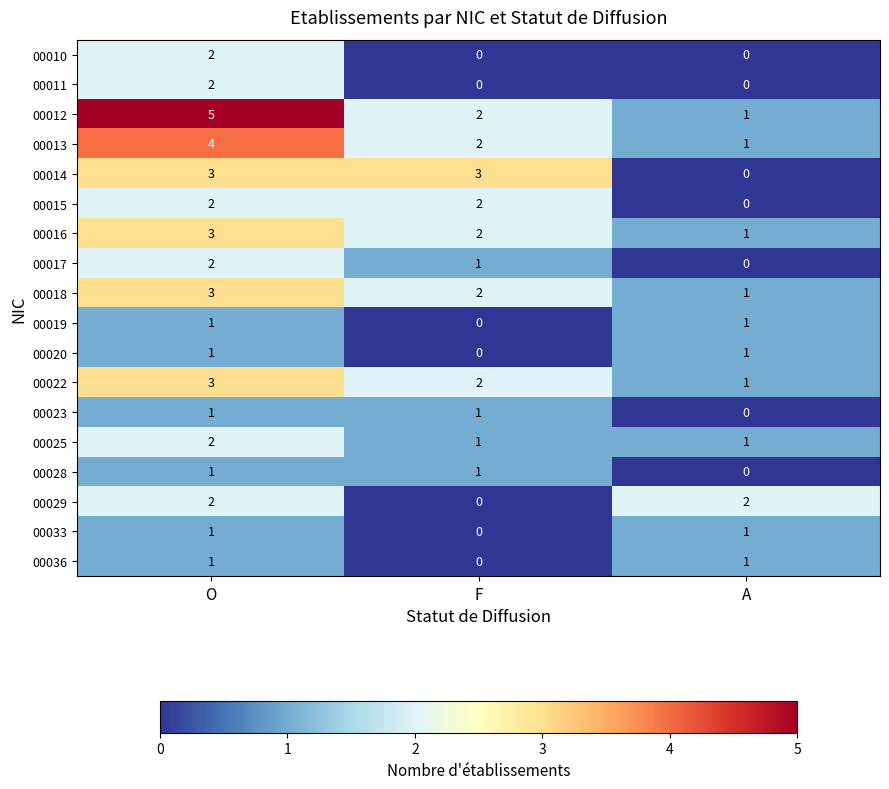

Is the value of 00019 at A greater than the value of 00033 at F?

Yes